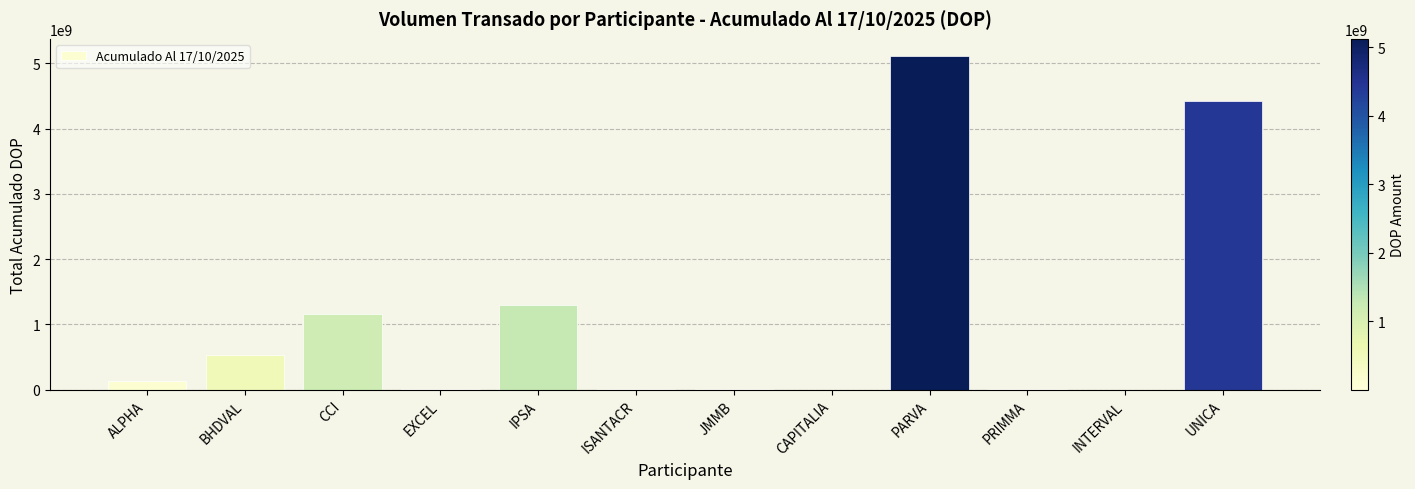

Between CAPITALIA and UNICA, which is larger?

UNICA